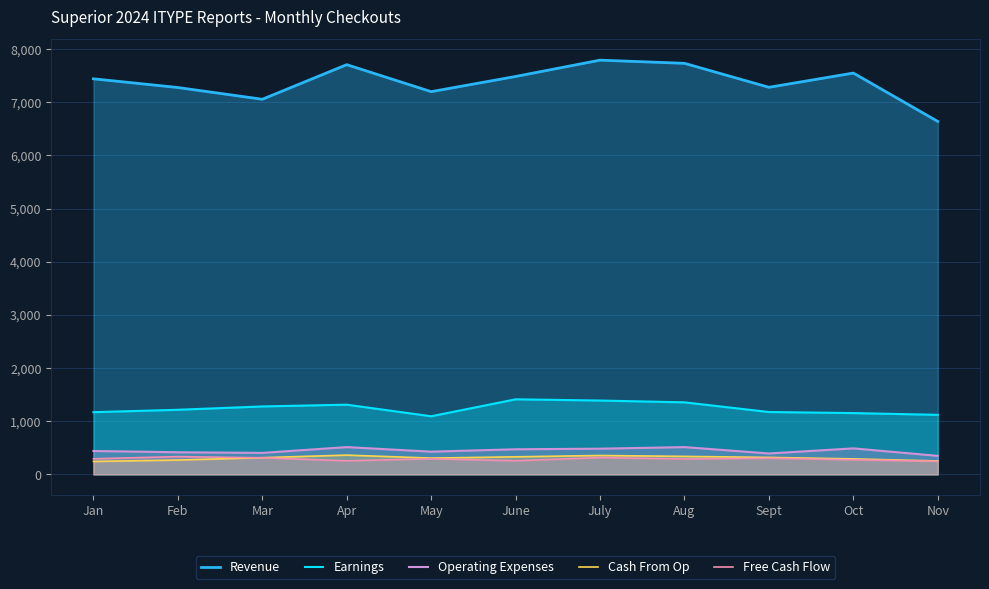

Where is the first local maximum for Revenue?

Apr